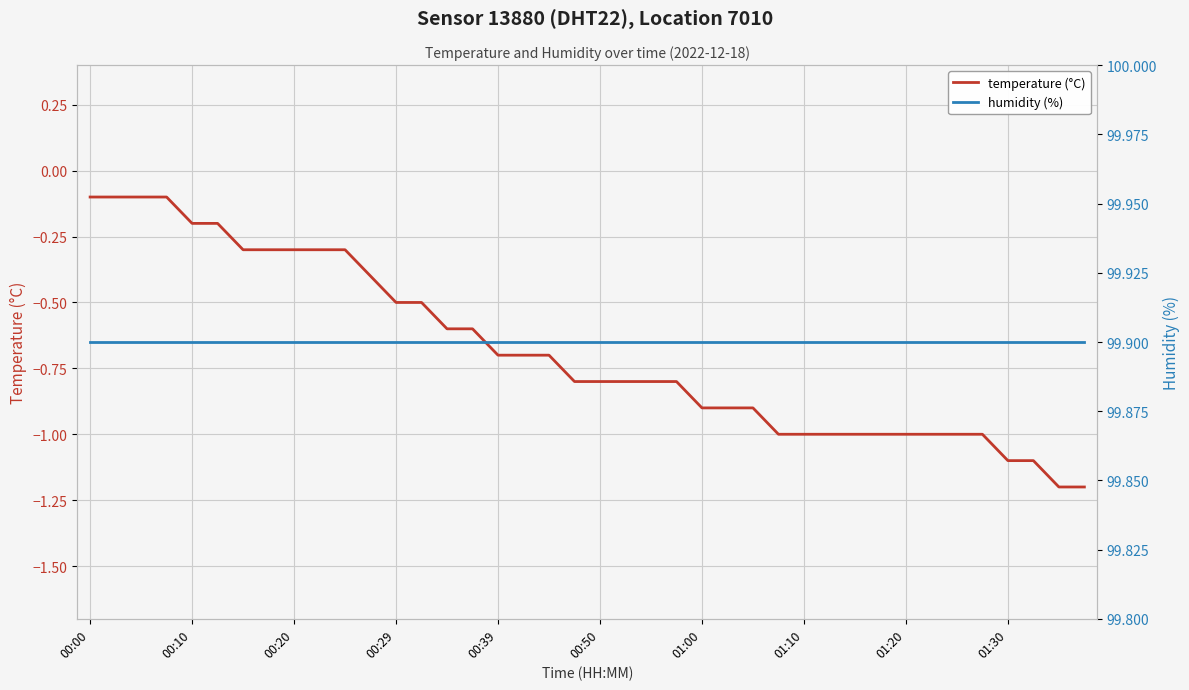

What are all the series names shown in the legend?

temperature (°C), humidity (%)